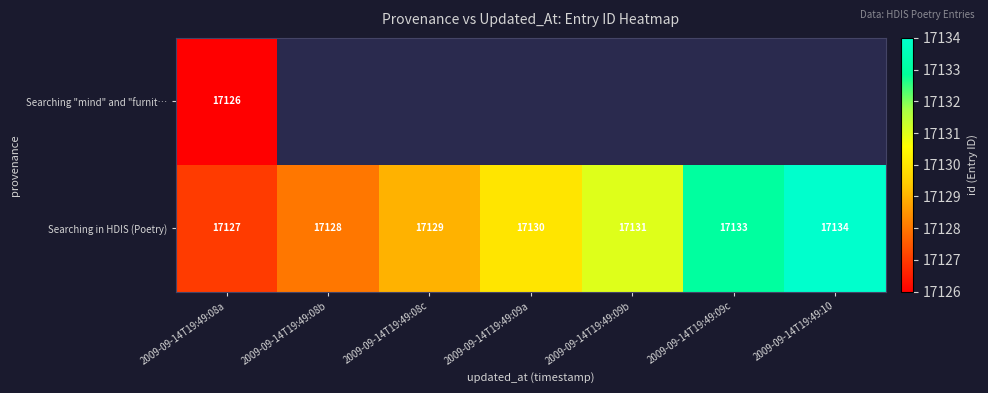

Where is Searching in HDIS (Poetry) nearest to the value 17130?

2009-09-14T19:49:09a